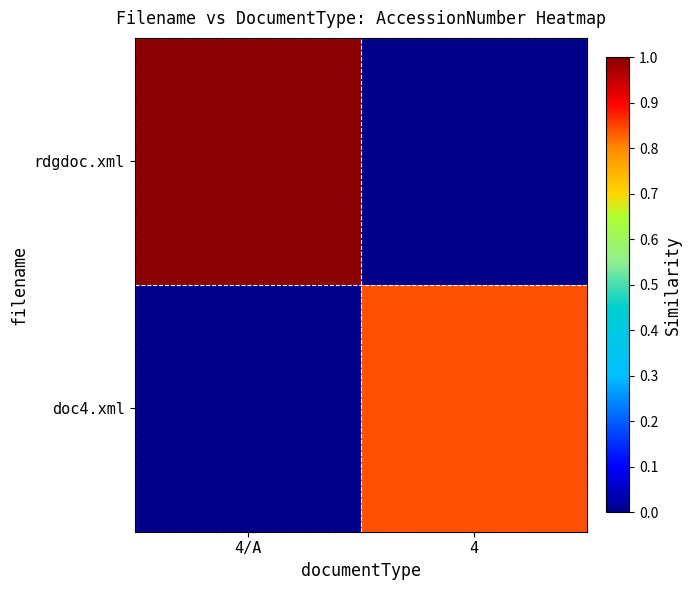

At which category is the sum across all series the highest?

4/A